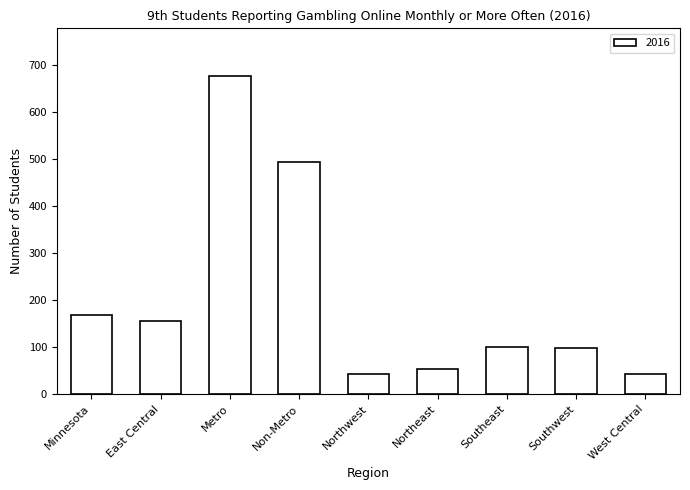

What is the difference between the values at Northeast and East Central?

102